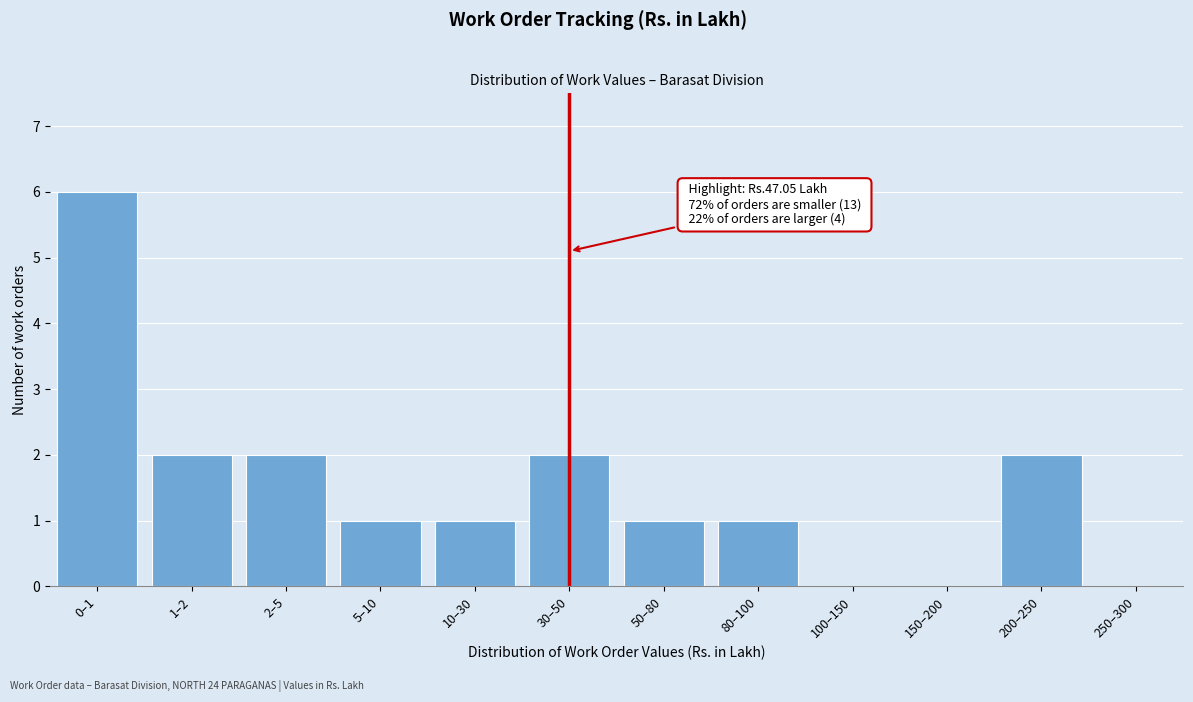

Reading left to right, what are all the values shown in this chart?

0–1=6	1–2=2	2–5=2	5–10=1	10–30=1	30–50=2	50–80=1	80–100=1	100–150=0	150–200=0	200–250=2	250–300=0